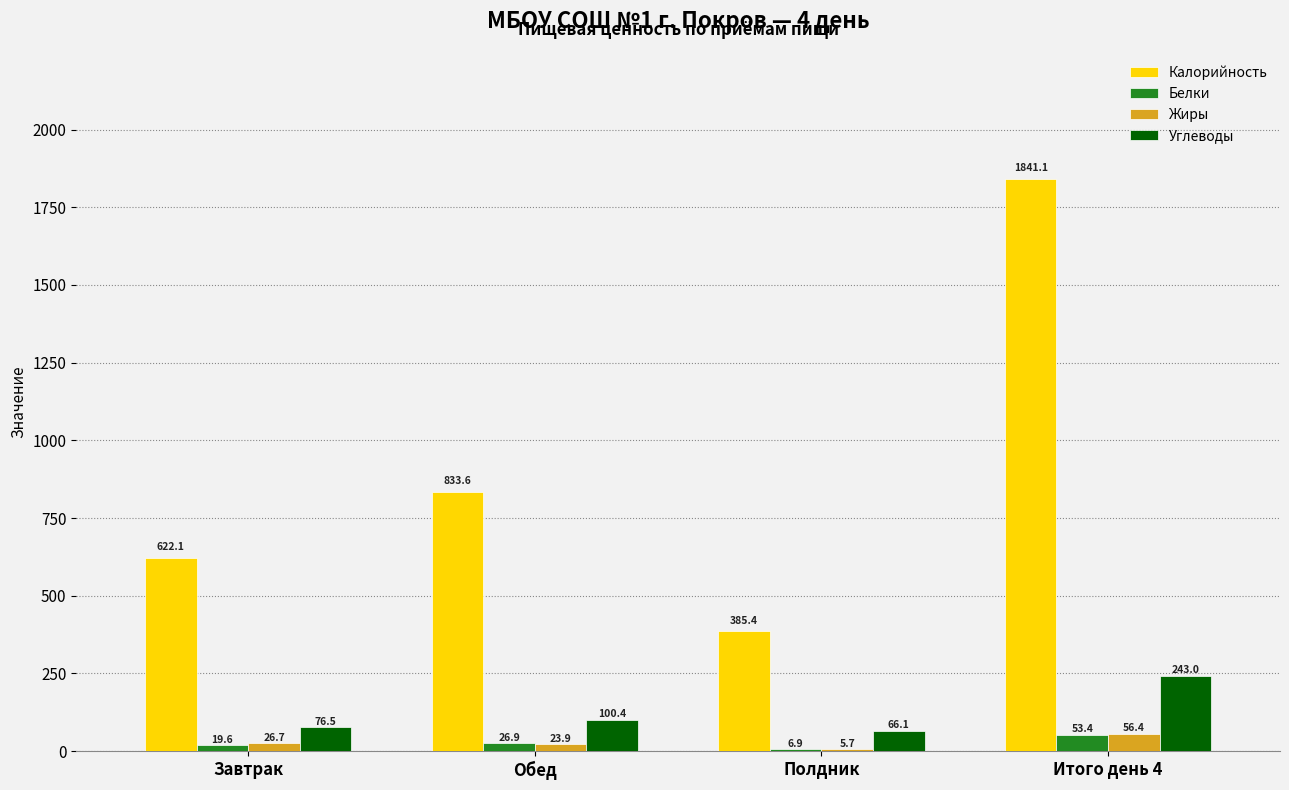

What is the average value of the Белки series?

26.7